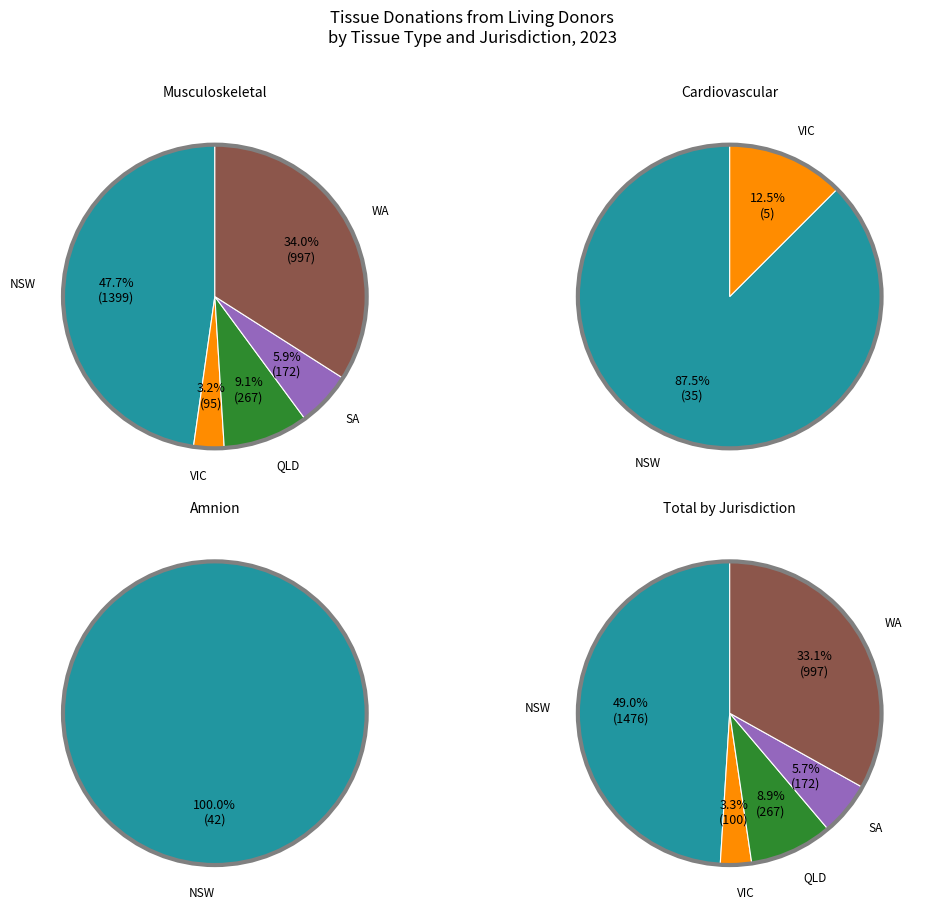

Combined, do WA and SA account for over 50%?

No